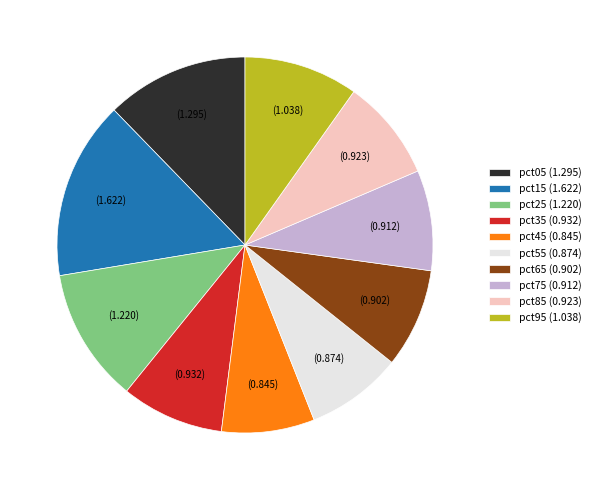

Between pct05 and pct85, which is larger?

pct05